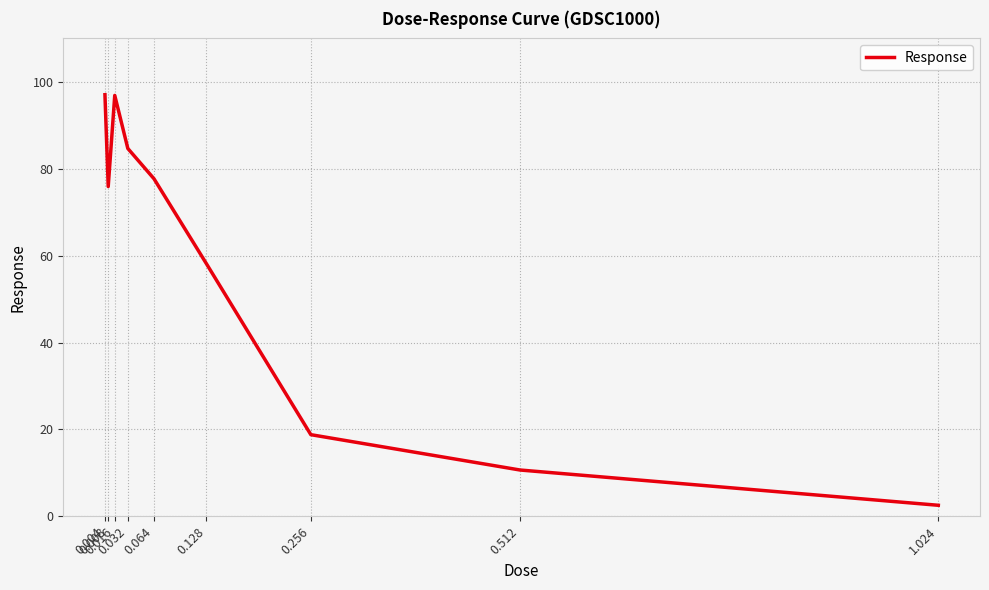

Between 1.024 and 0.008, which is larger?

0.008